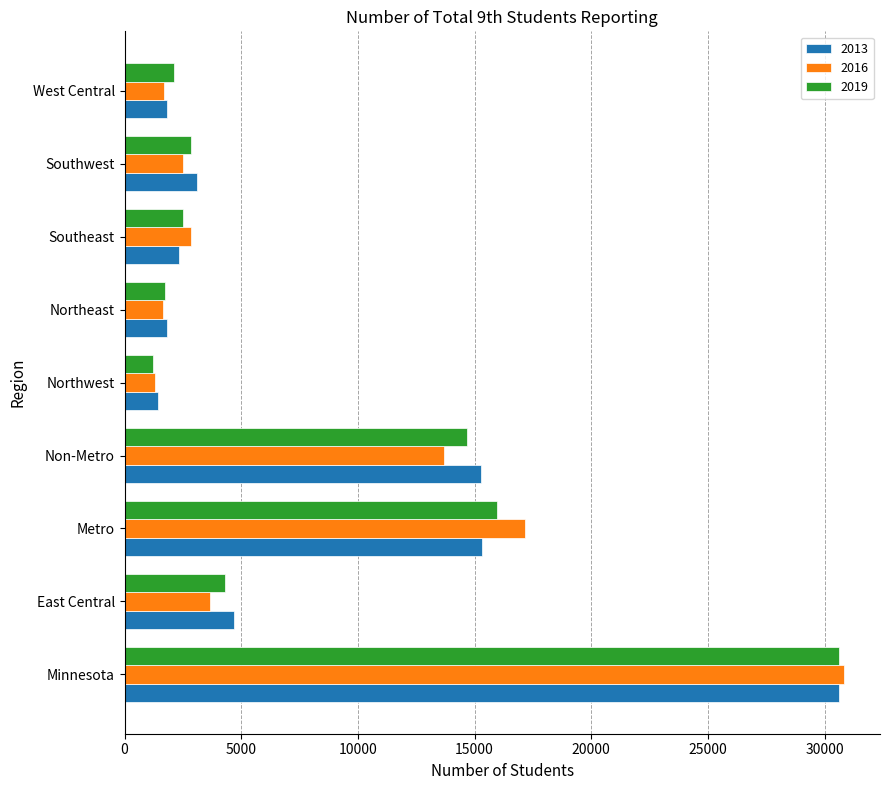

What is the spread (max minus min) of values at East Central?

1040